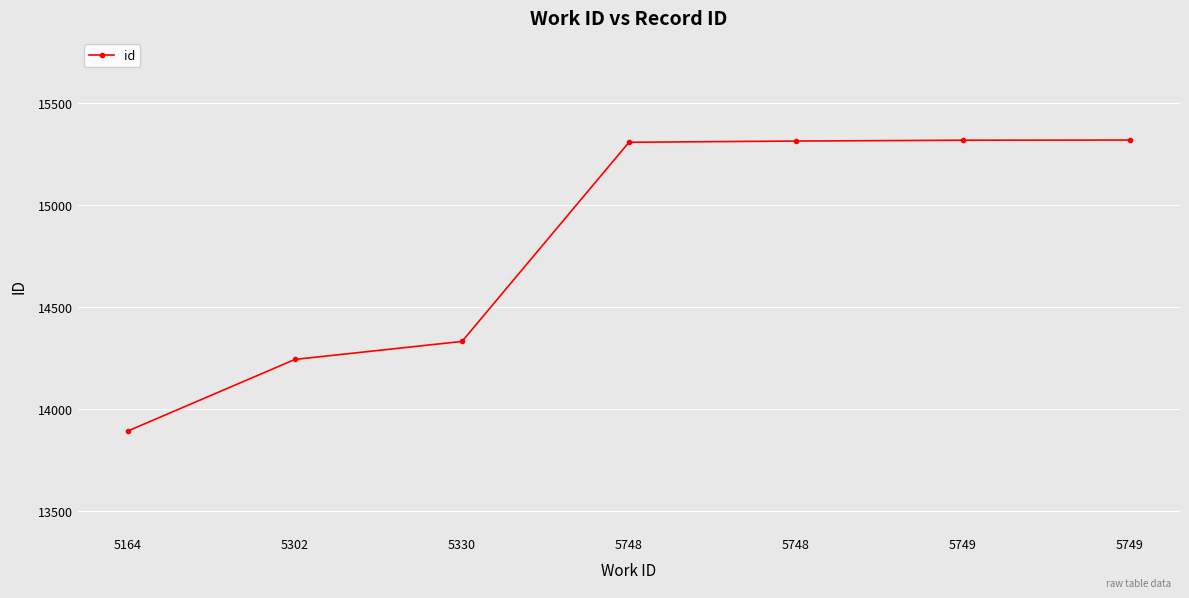

Which category has the lowest value across all series?

5164